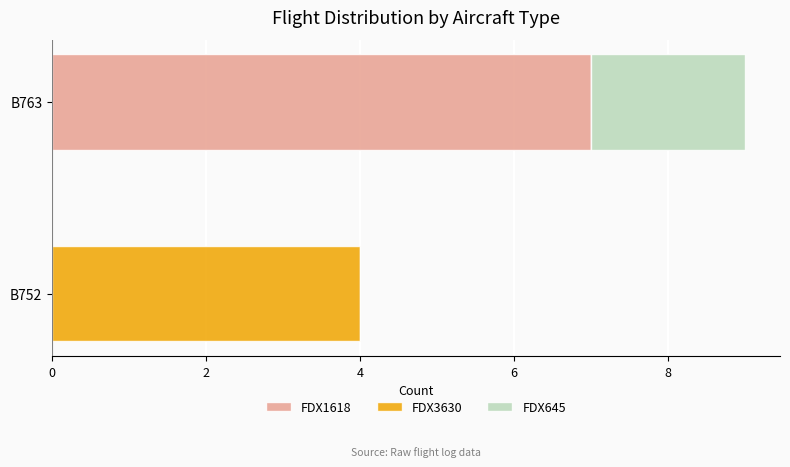

How many data points does each series have?

2